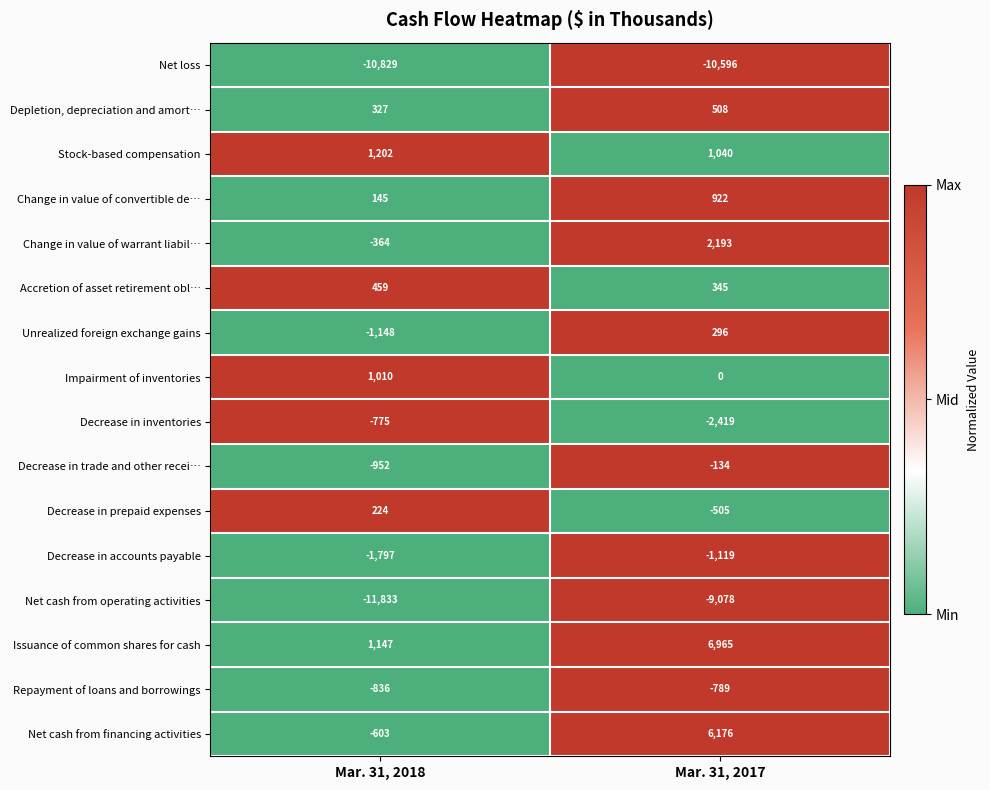

What is the difference between the highest and lowest values at Mar. 31, 2018?

13035